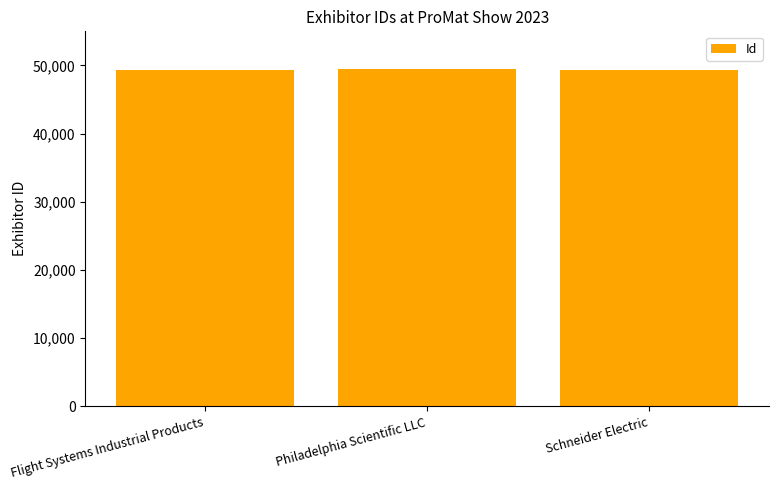

Count the values in the range 49295 to 49459.

3